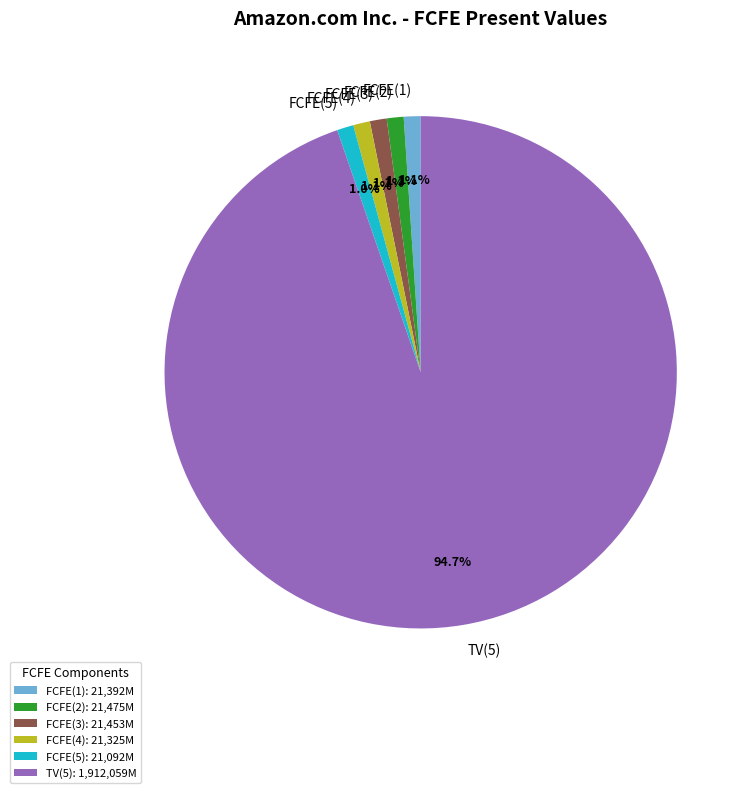

To the nearest percent, what is the difference between the largest and smallest slice percentages?

94%